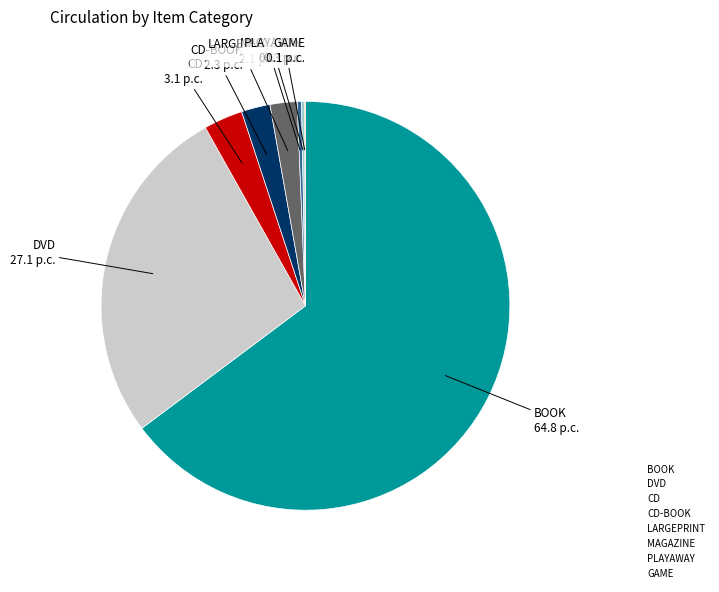

The DVD slice represents 27% of the pie. True or false?

True